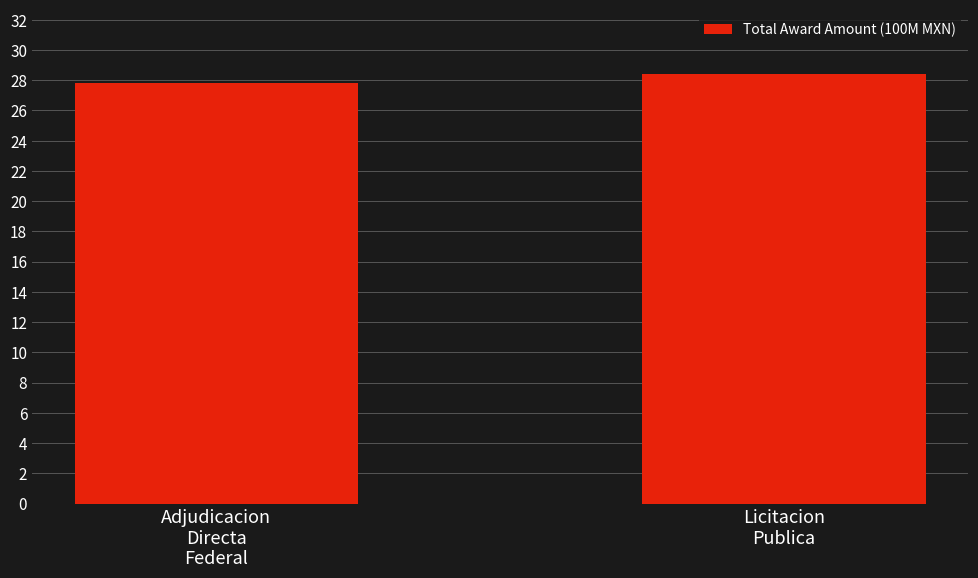

What is the sum of the values at Adjudicacion
Directa
Federal and Licitacion
Publica?

56.2